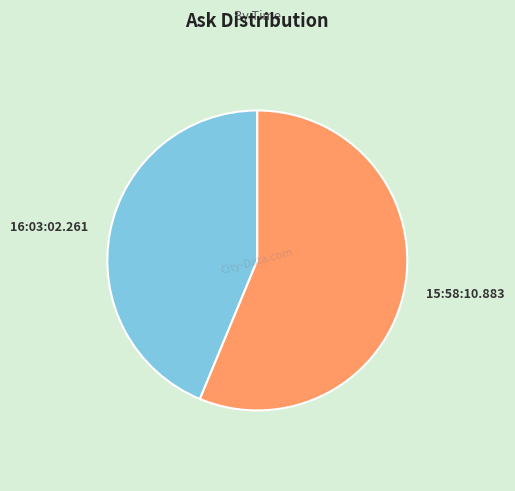

Is there a majority slice in this chart?

Yes